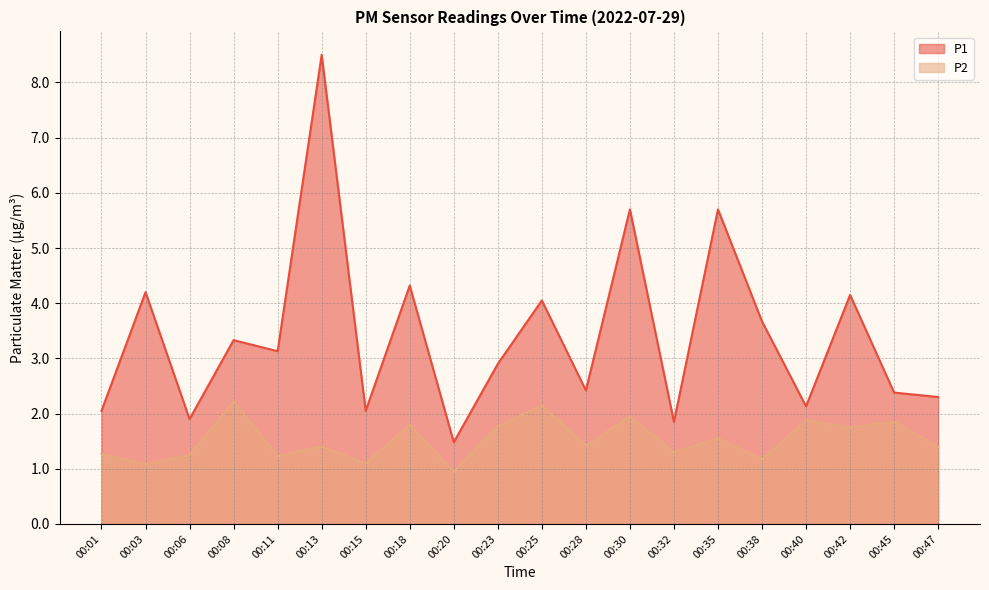

What are all the series names shown in the legend?

P1, P2